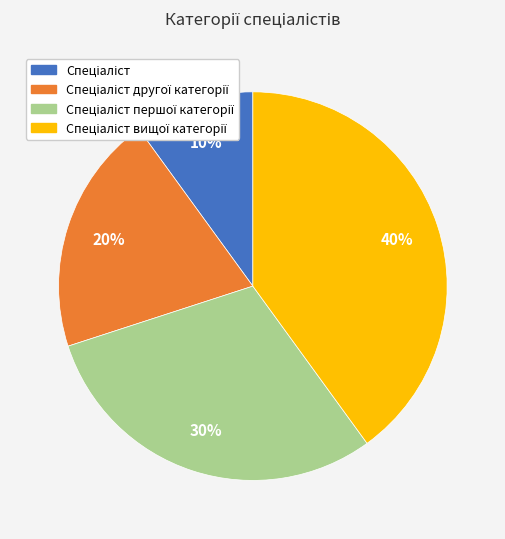

To the nearest percent, what is the average slice percentage?

25%